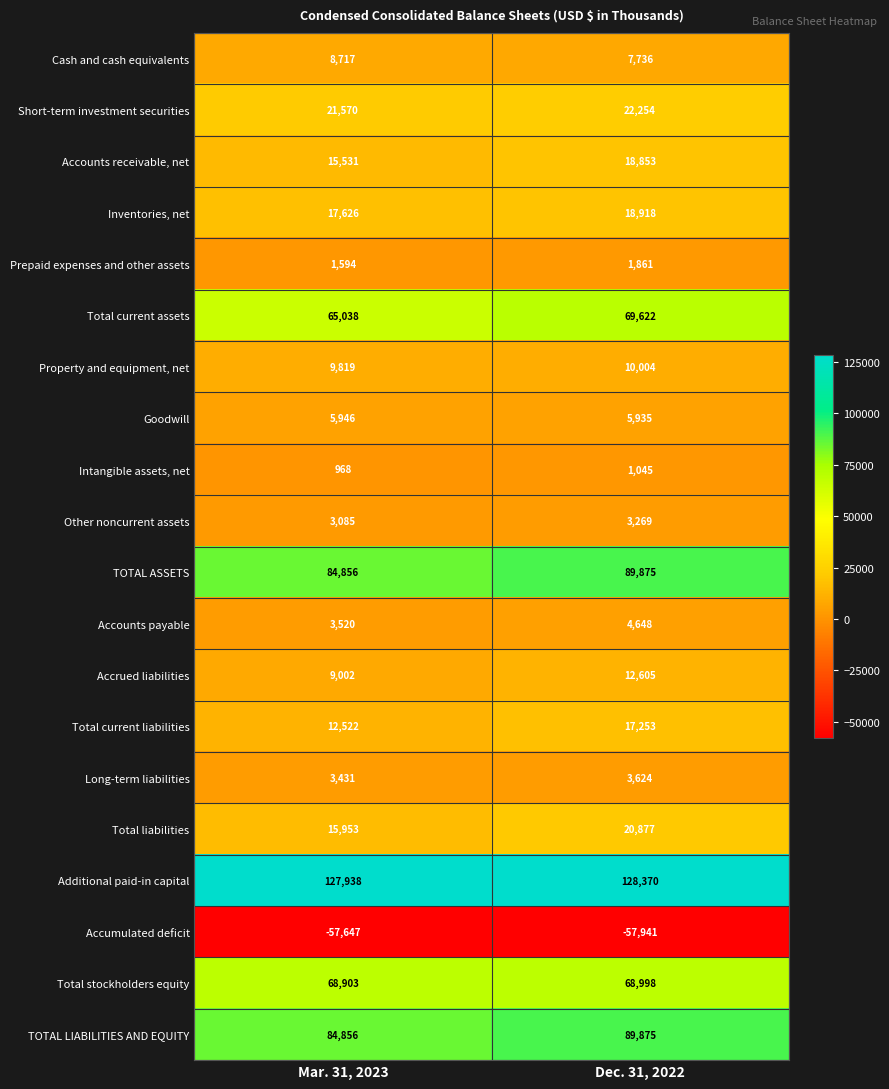

At which category is the sum across all series the highest?

Dec. 31, 2022